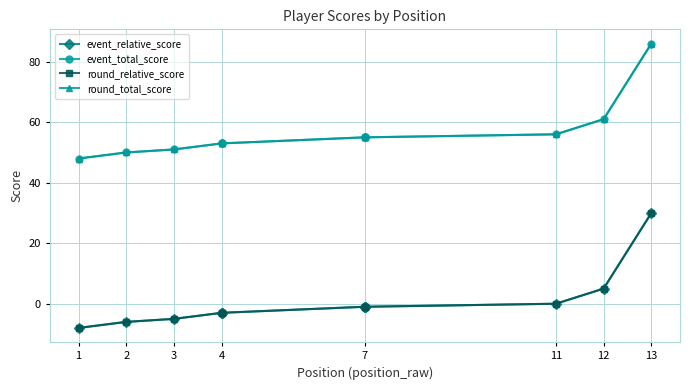

Is this an area chart (filled region under the line)?

No